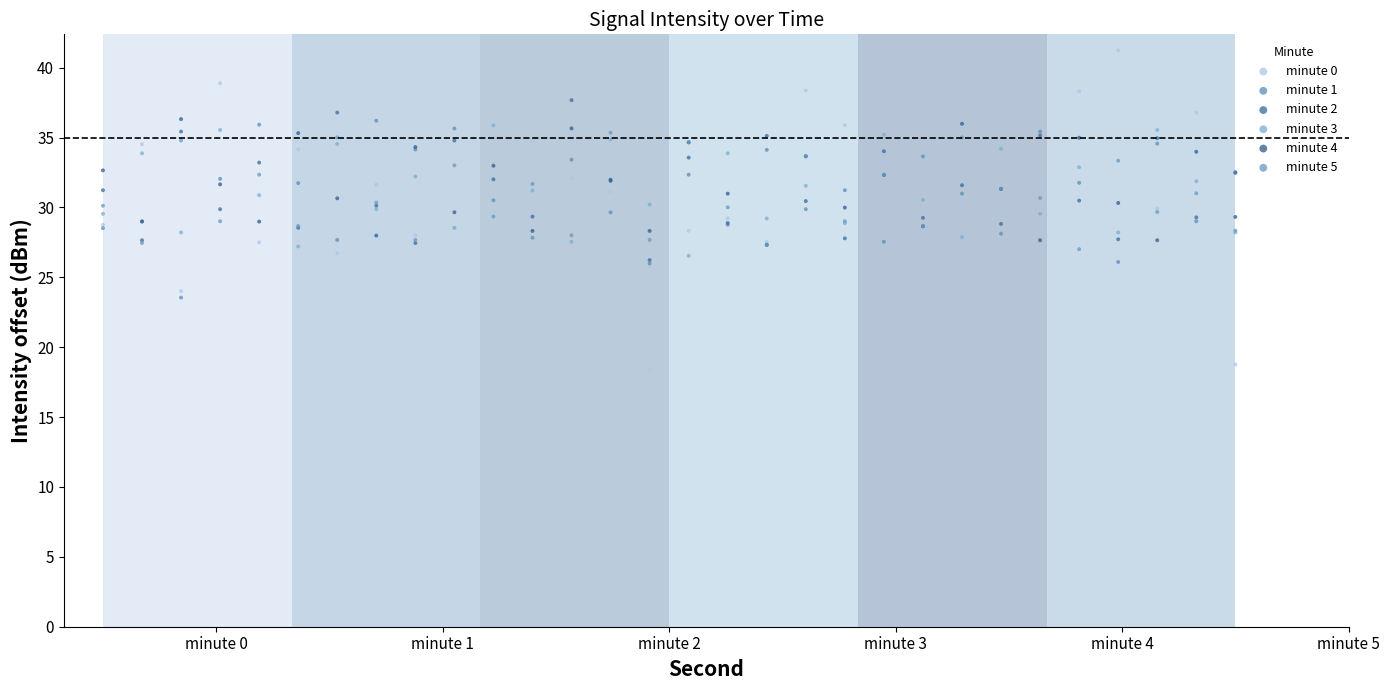

Which series has the widest spread of Y values?

minute 0